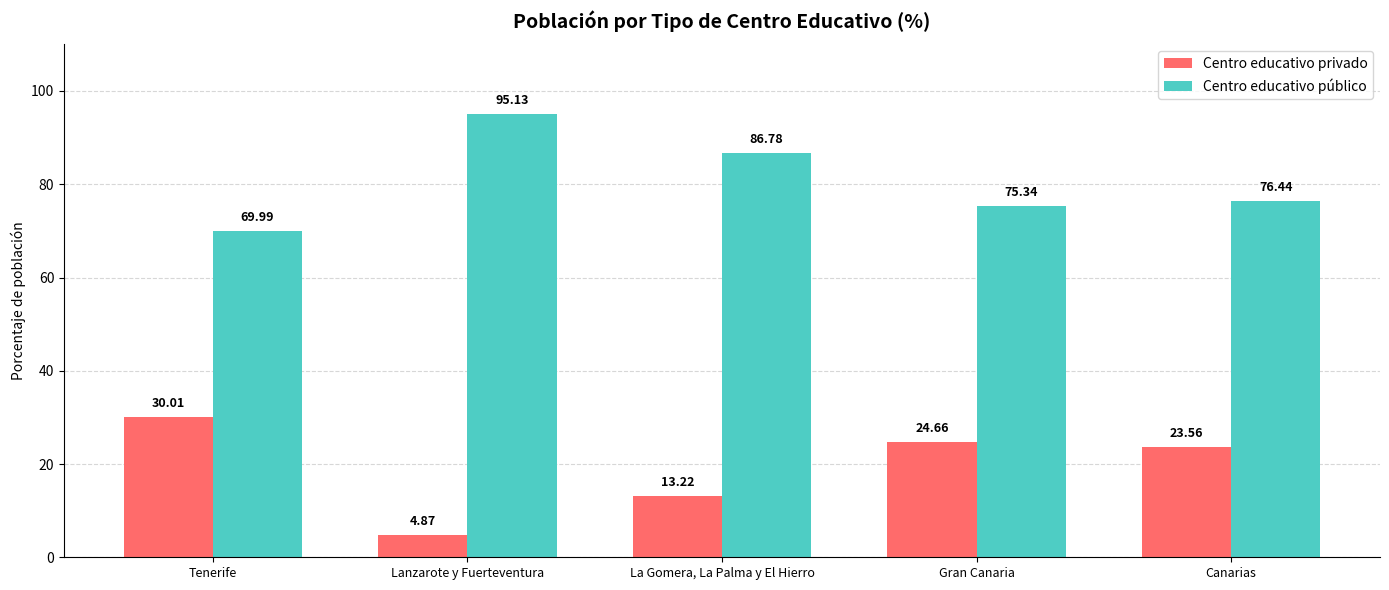

What is the sum of all Centro educativo público values?

403.7